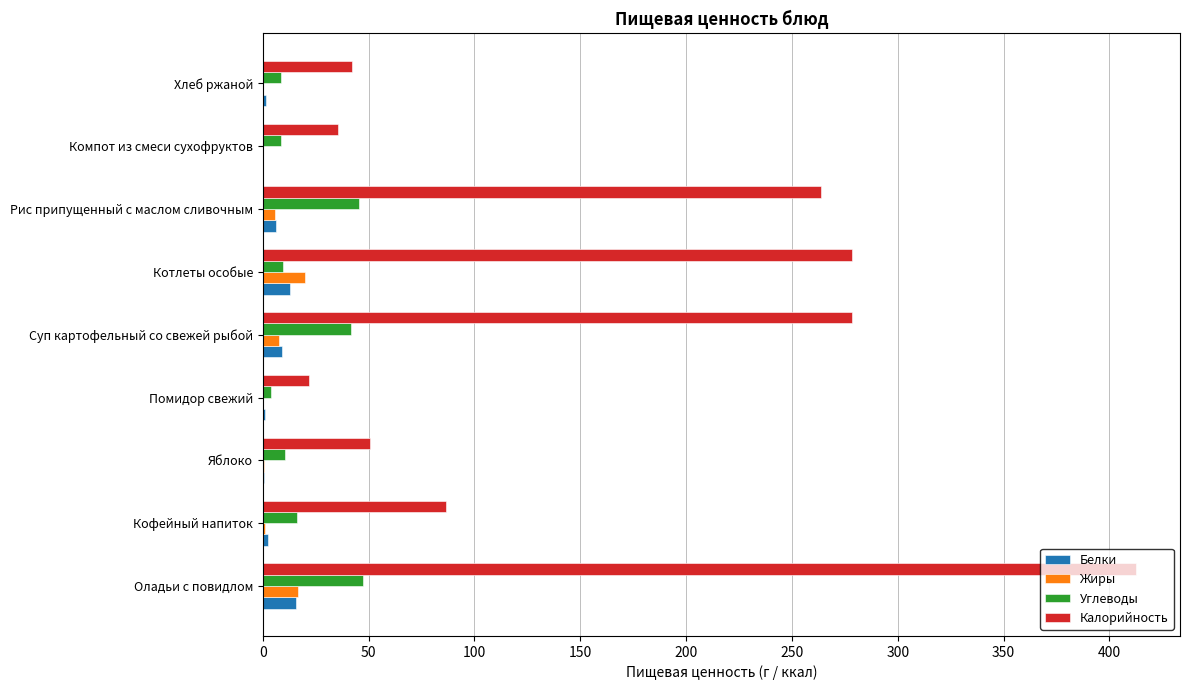

The Калорийность series shows 278.3 at Котлеты особые. True or false?

True